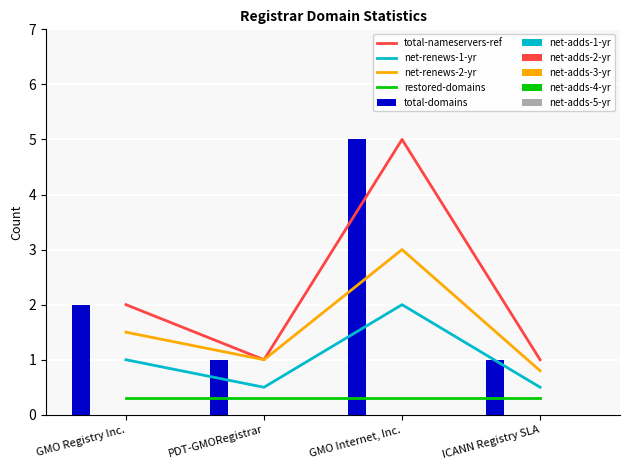

Which category has the highest value across all series?

GMO Internet, Inc.